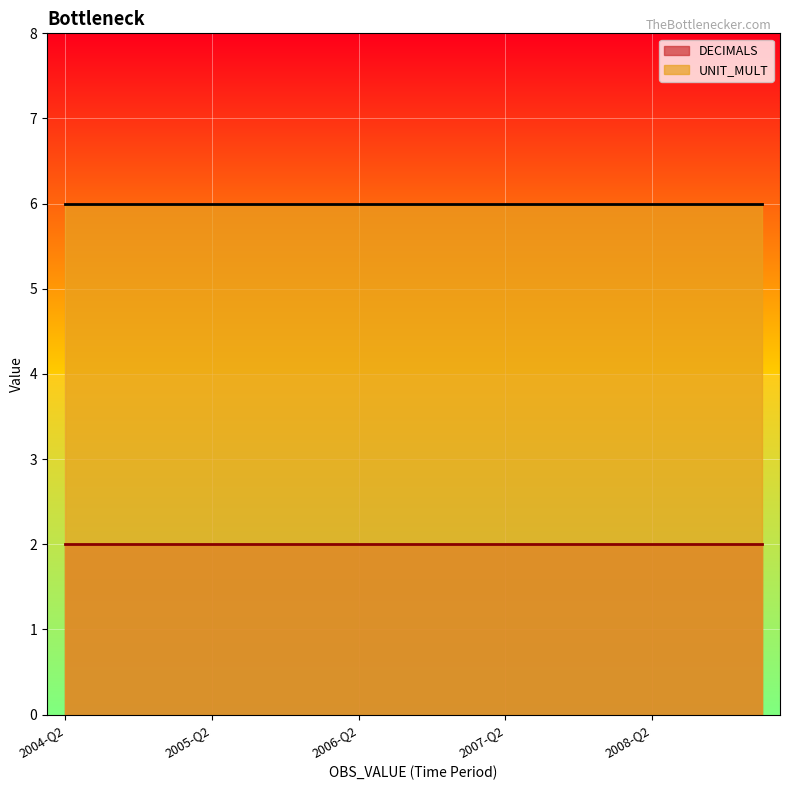

True or false: DECIMALS has a value of 3 at 2005-Q1.

False